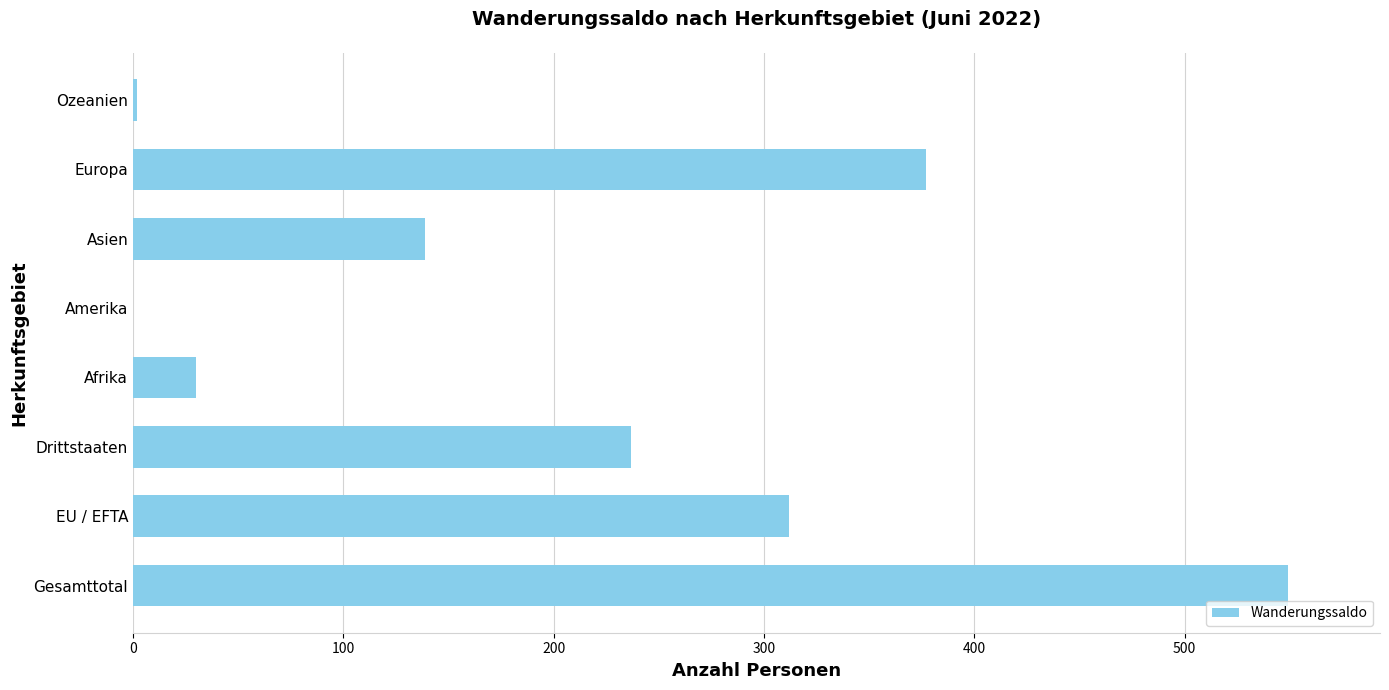

Count the number of data series in this chart.

1